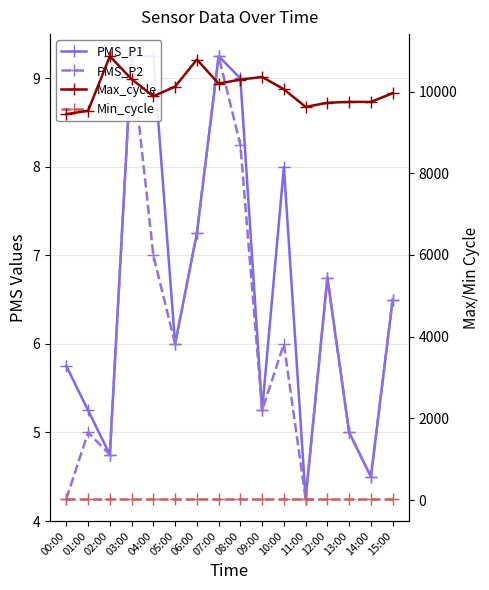

What is the value of the PMS_P1 point at the 2nd from the left?

5.2